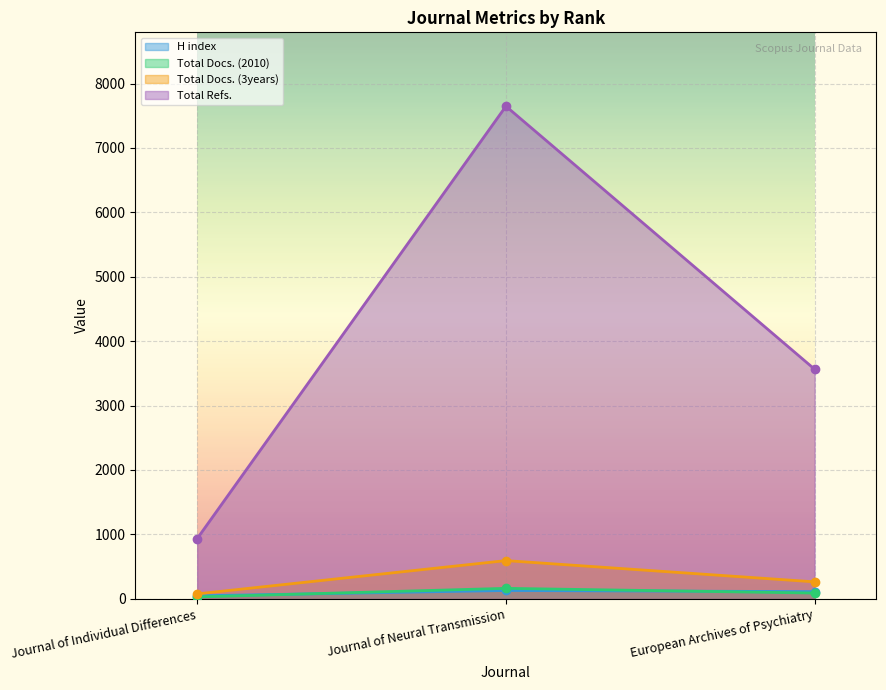

Rank the categories by Total Docs. (2010) value from highest to lowest.

Journal of Neural Transmission, European Archives of Psychiatry, Journal of Individual Differences